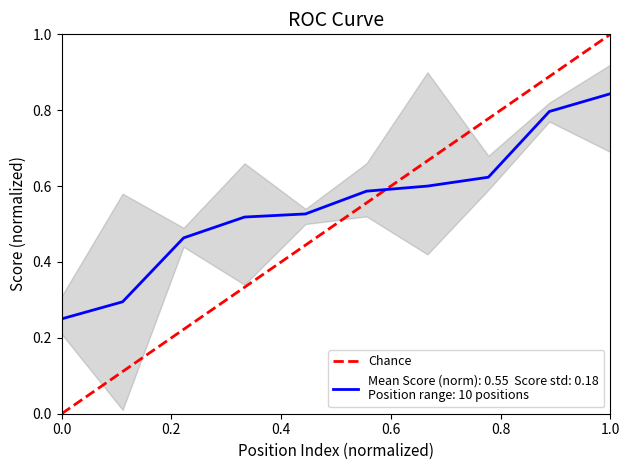

The value at 1.0 is 0. True or false?

False